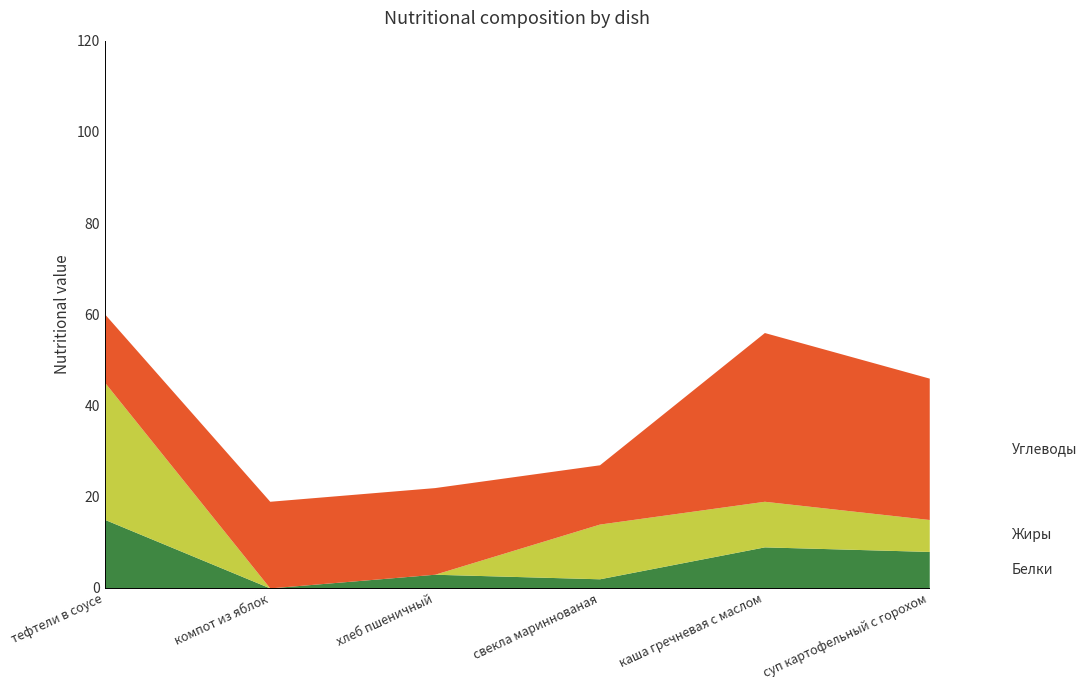

Does the chart have visible grid lines?

No